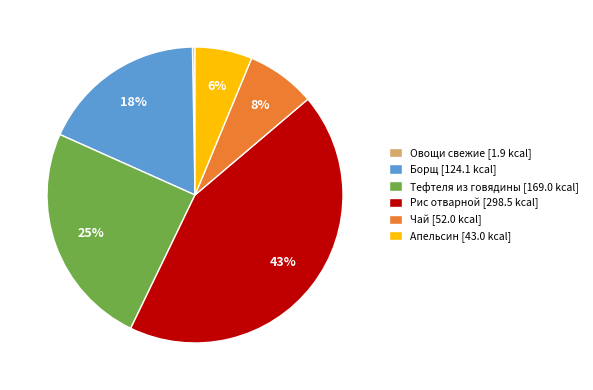

Combined, do Тефтеля из говядины [169.0 kcal] and Чай [52.0 kcal] account for over 50%?

No